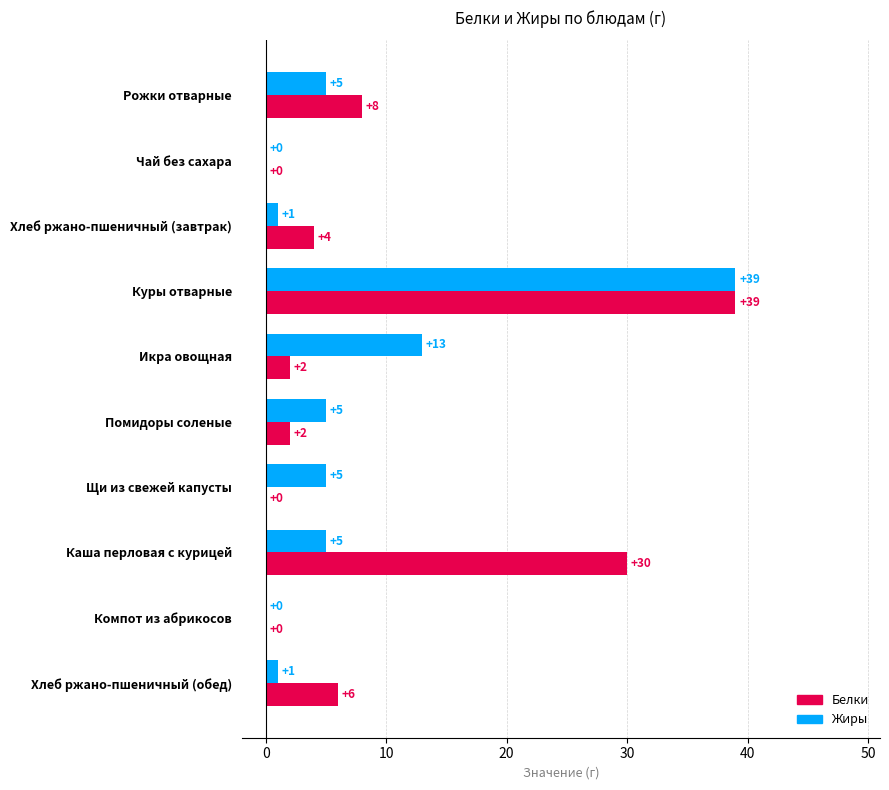

Between Куры отварные and Помидоры соленые, which series saw the biggest shift?

Белки